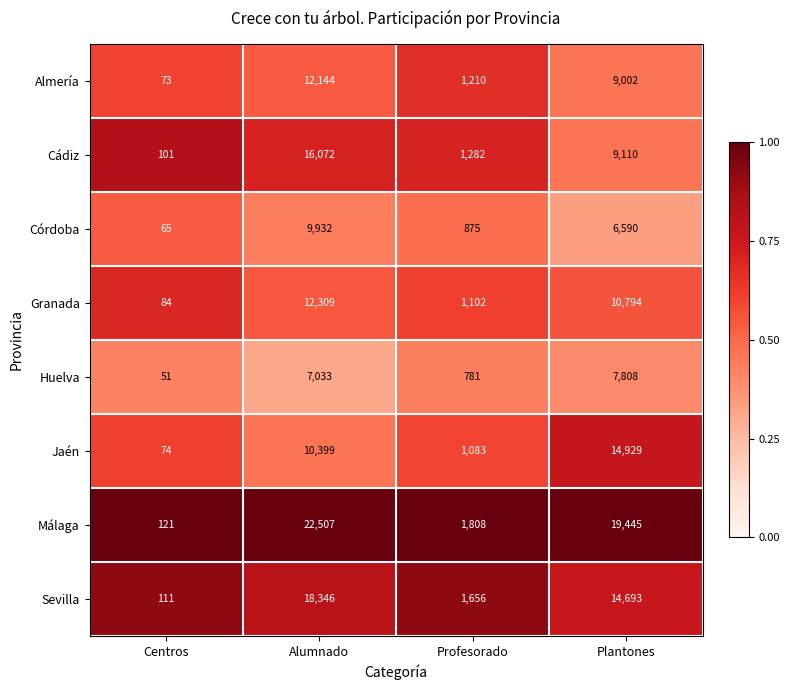

Rank the series by their maximum value, from lowest to highest.

Huelva, Córdoba, Almería, Granada, Jaén, Cádiz, Sevilla, Málaga